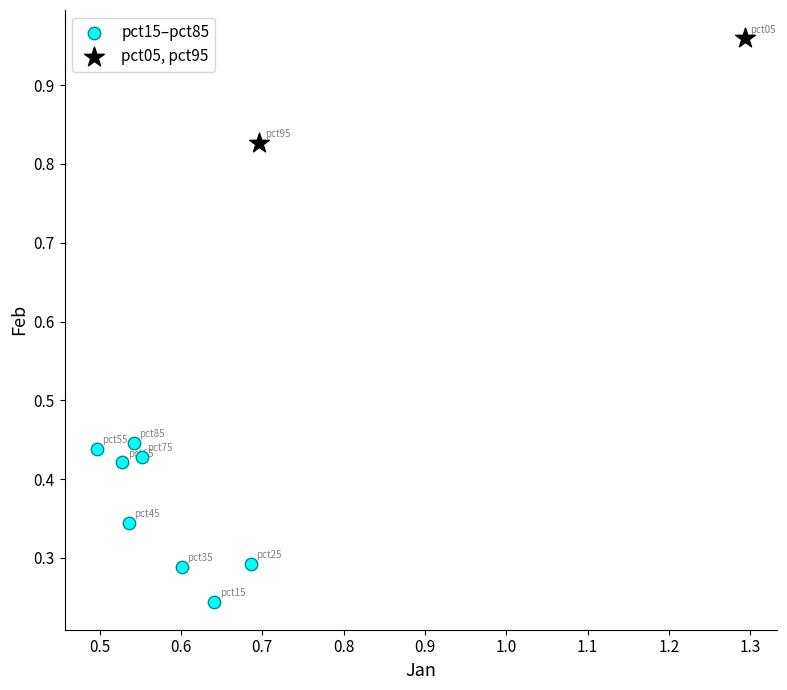

What are all the series names shown in the legend?

pct15–pct85, pct05, pct95